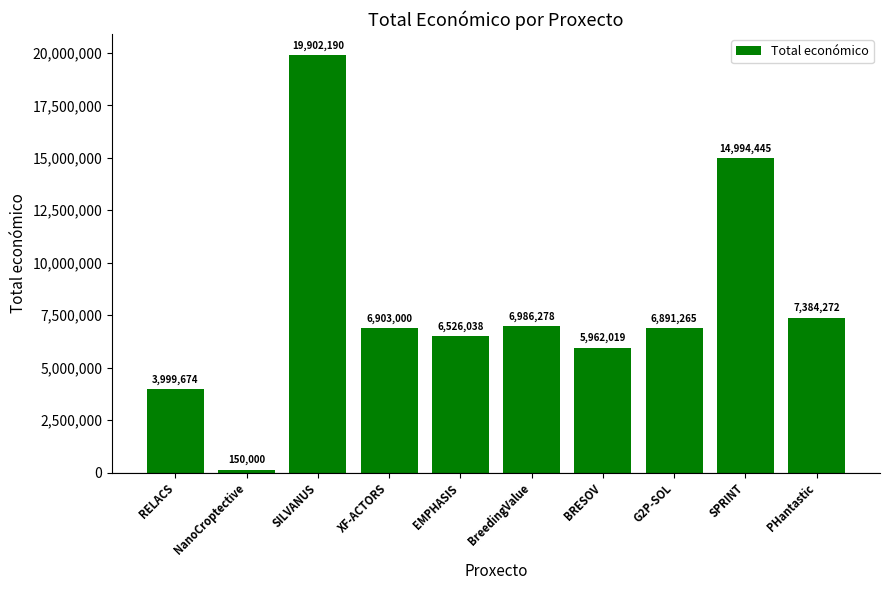

How many categories are shown in the chart?

10